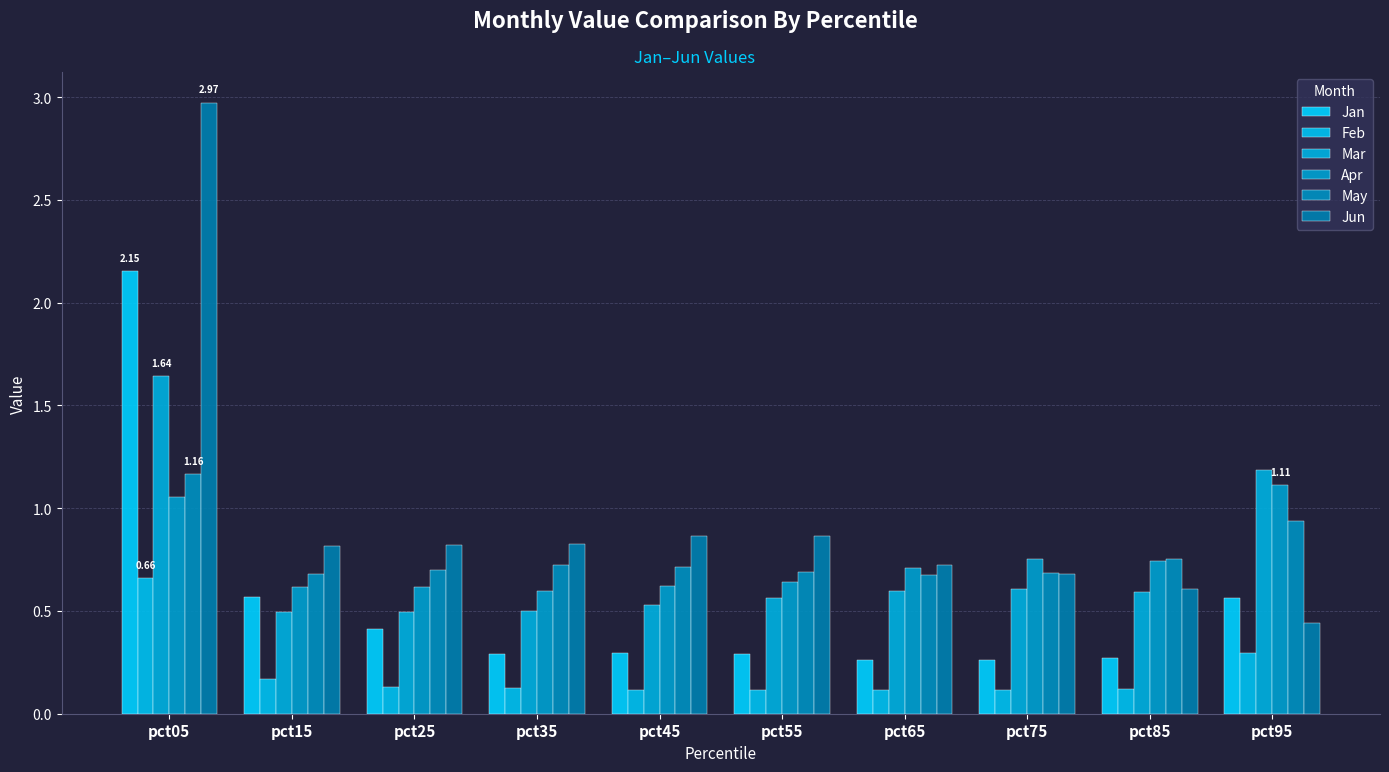

What is the sum of all Feb values?

2.0